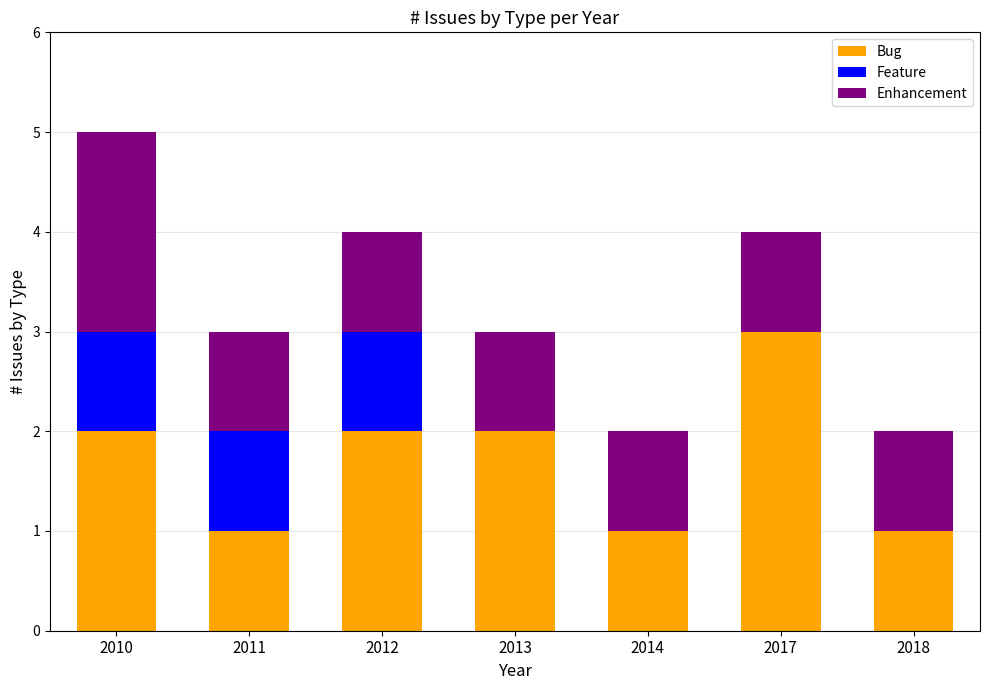

True or false: Bug has a value of 1 at 2017.

False